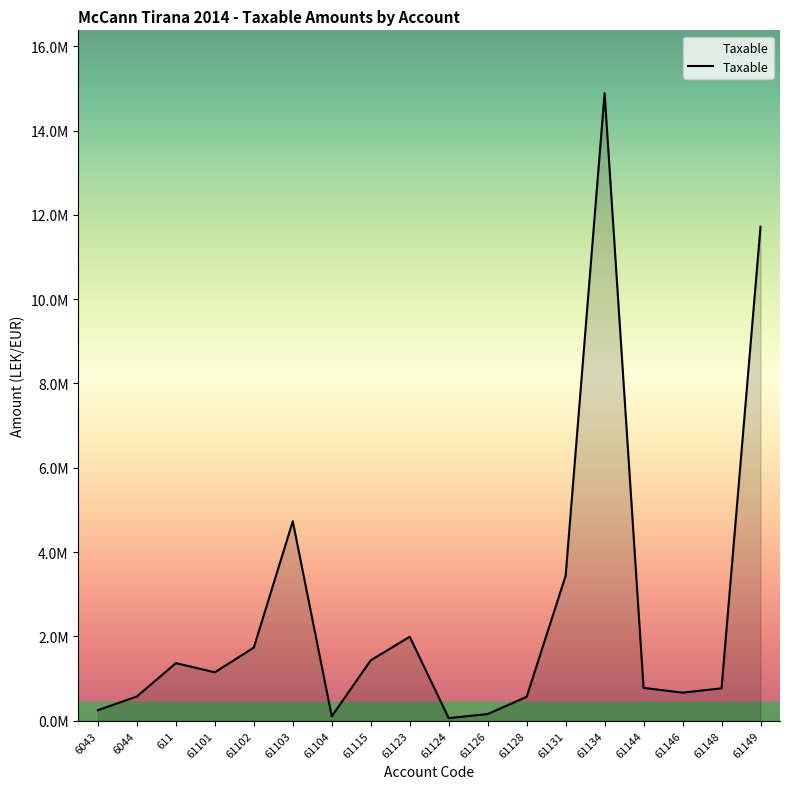

Is it true that the value at 61126 is 94286.9?

False